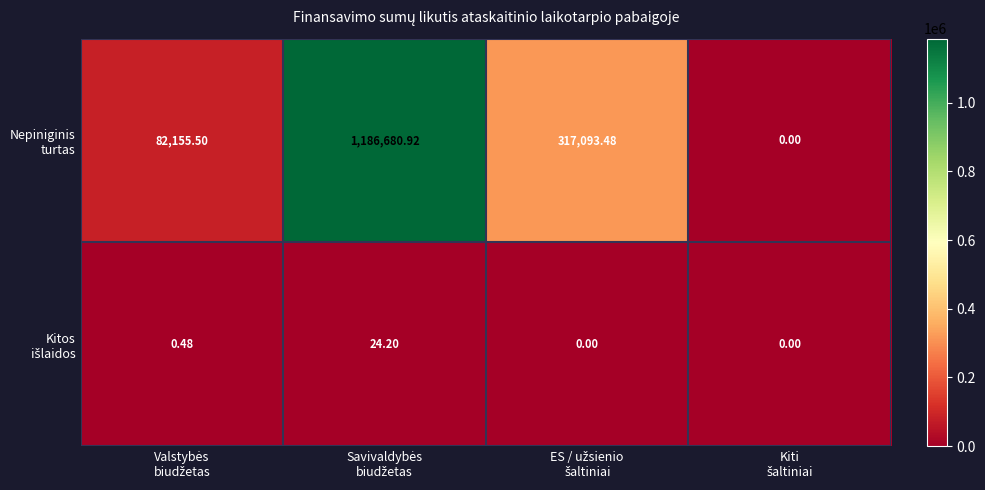

Between Valstybės
biudžetas and Savivaldybės
biudžetas, which is larger?

Savivaldybės
biudžetas